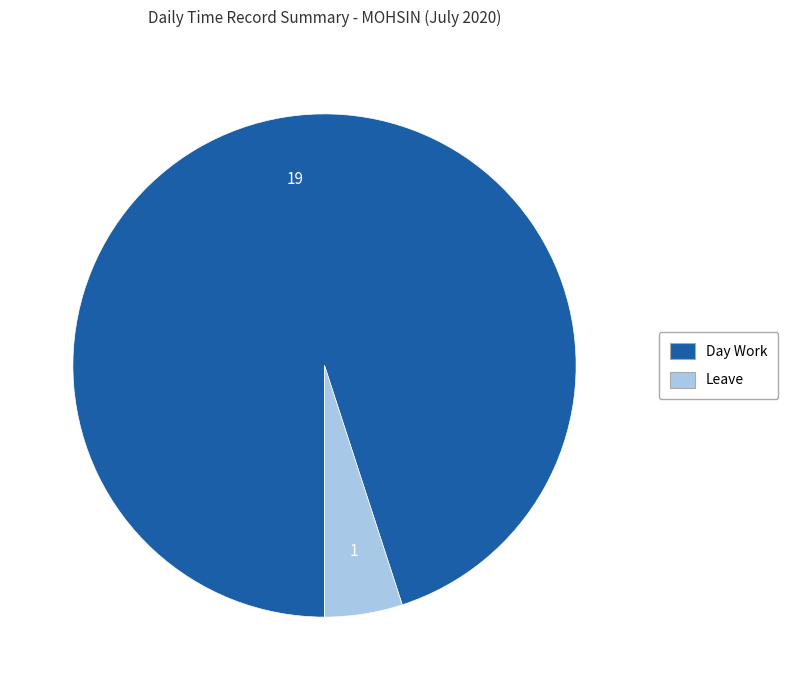

How many segments does this pie chart have?

2